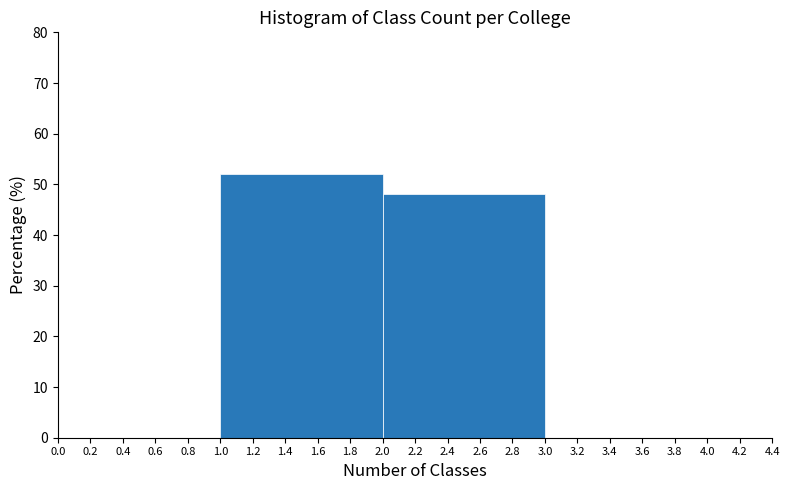

Reading left to right, list every bar in this chart as the range it spans on the x-axis followed by its height. The values are not printed on the chart, so give them approximately, as read against the axis.

0.0 to 1.0: 0
1.0 to 2.0: 52
2.0 to 3.0: 48
3.0 to 4.0: 0